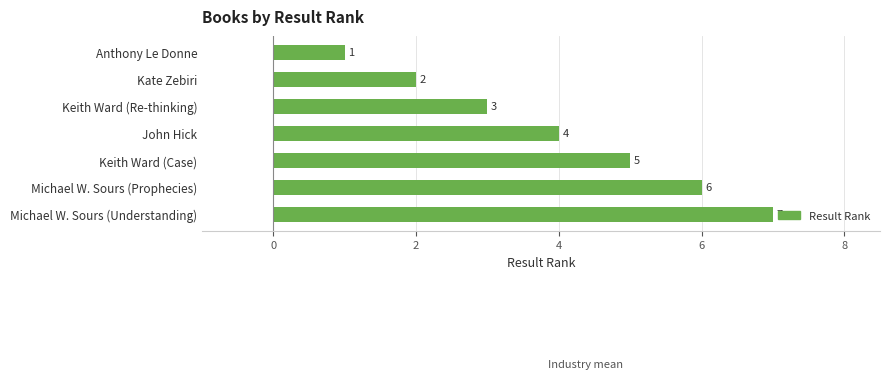

What is the sum of all values?

28